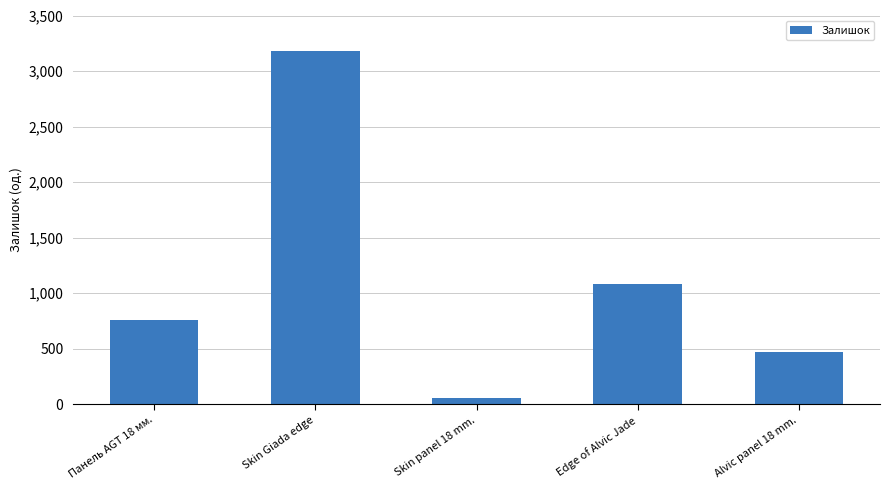

Where is the data nearest to the value 1617?

Edge of Alvic Jade